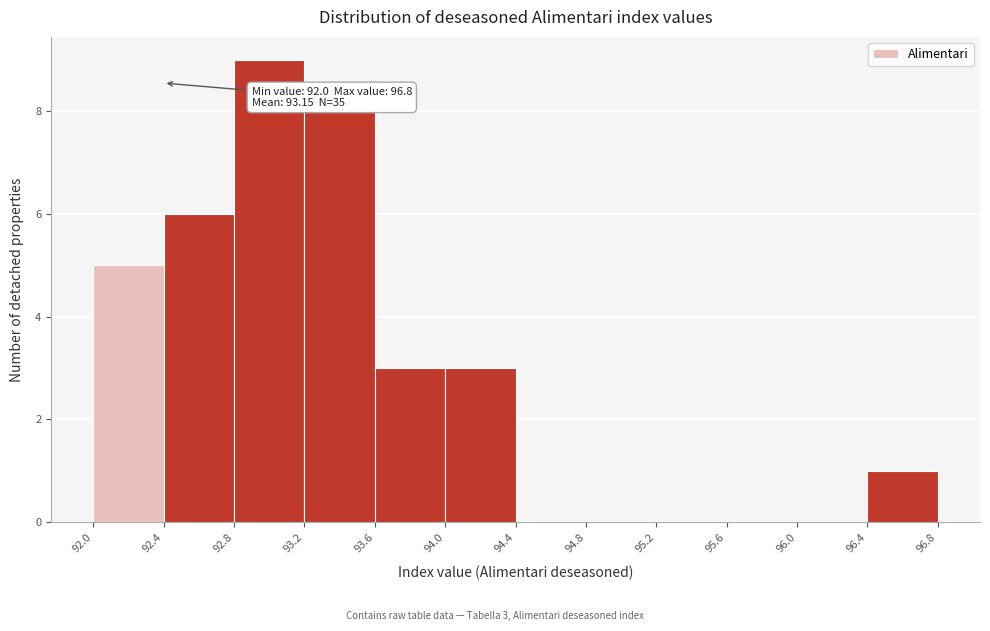

Which range on the x-axis has the tallest bar?

92.8 to 93.2